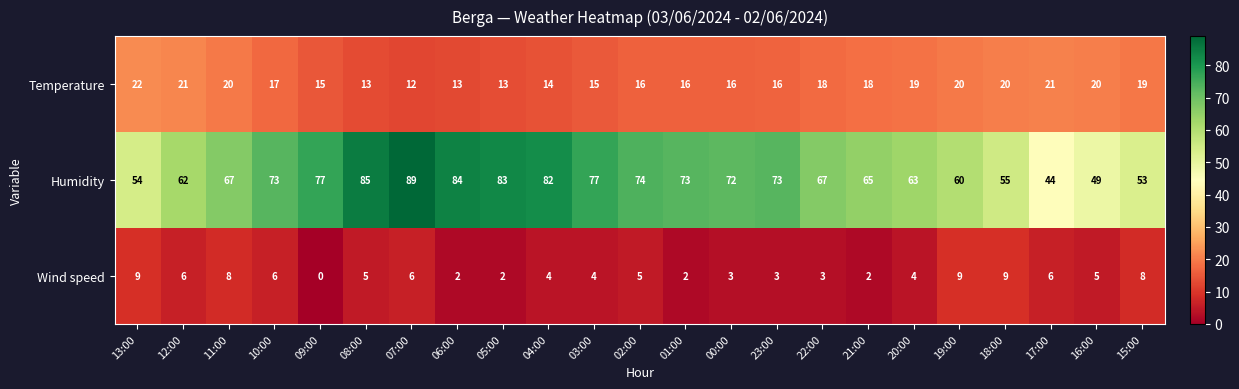

The value of Humidity at 05:00 is 132. True or false?

False